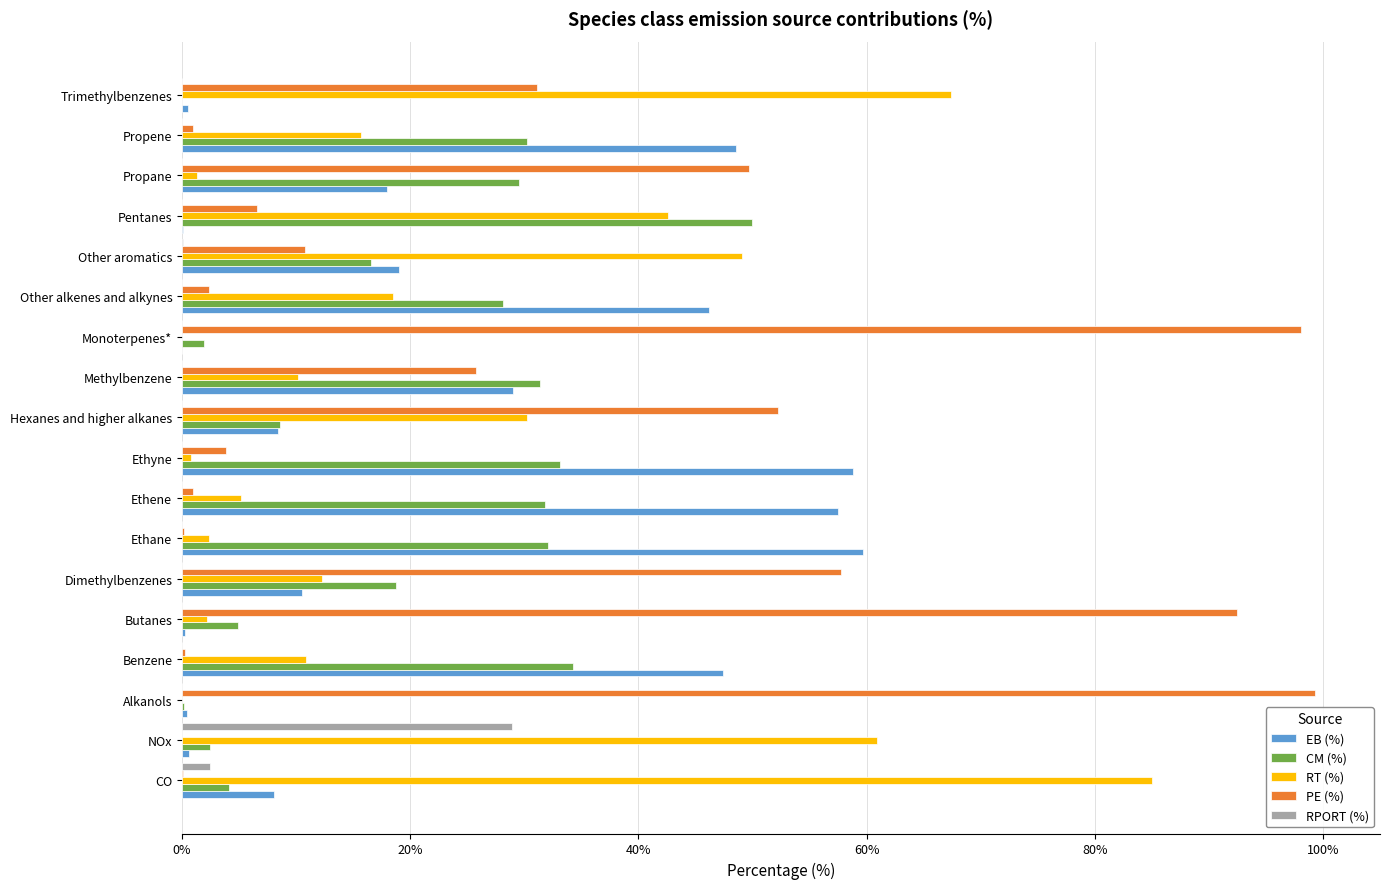

What is the highest value of the EB (%) series?

59.7